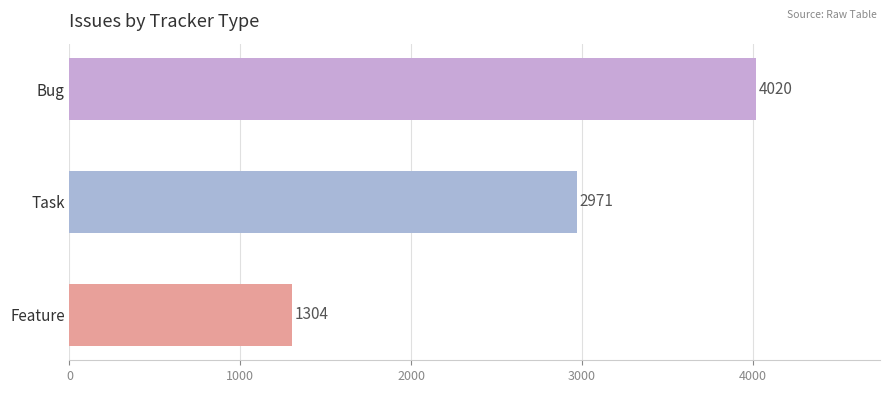

Are the bars horizontal?

Yes